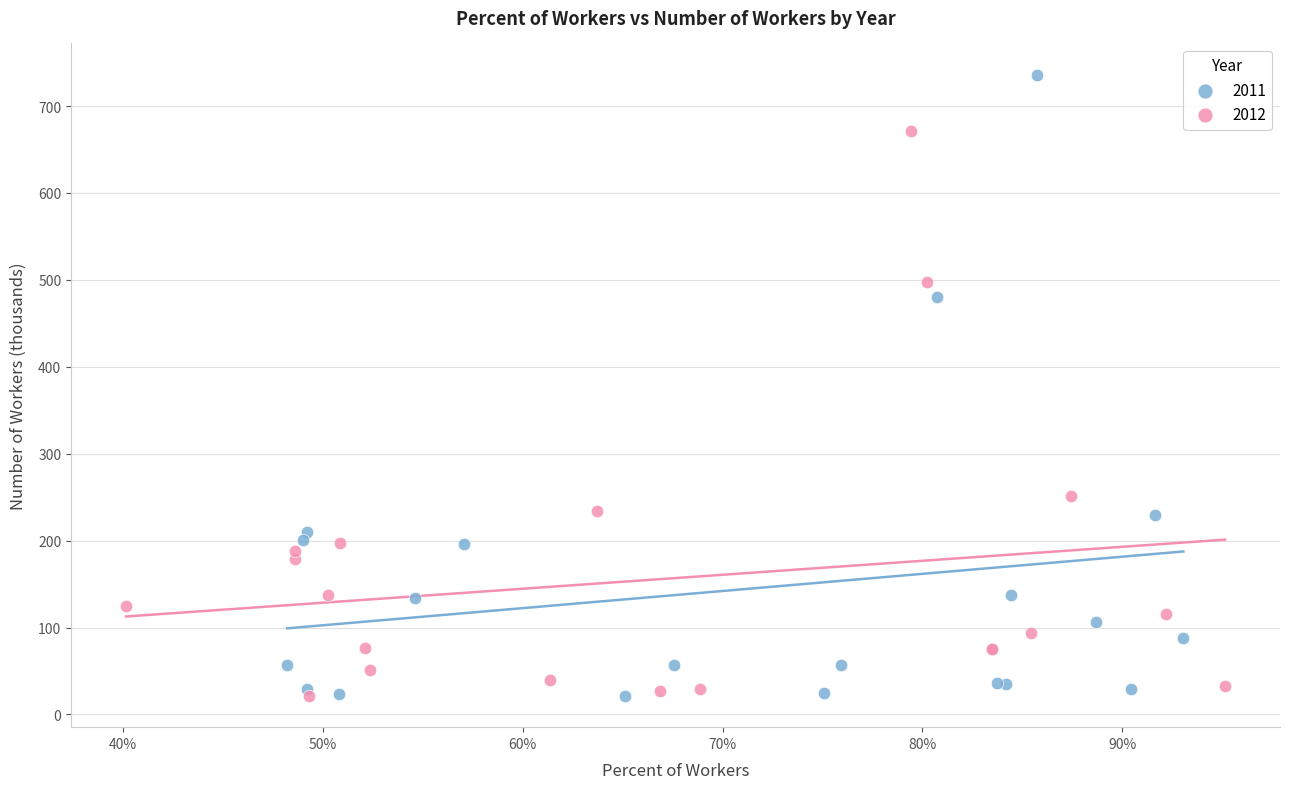

What are all the series names shown in the legend?

2011, 2012